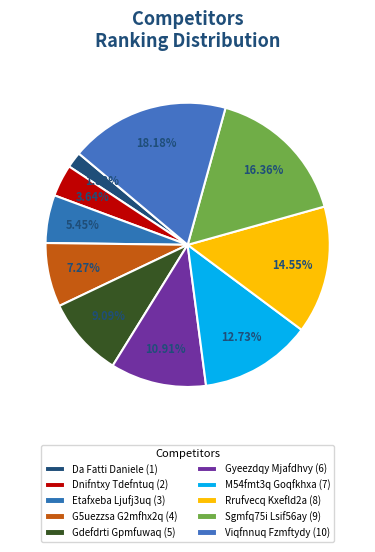

Count the number of slices in the pie.

10